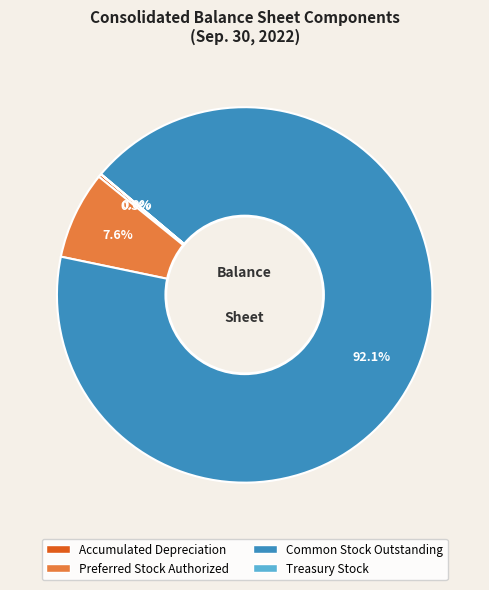

What is the ratio of the value at Preferred Stock Authorized to the value at Common Stock Outstanding?

0.1